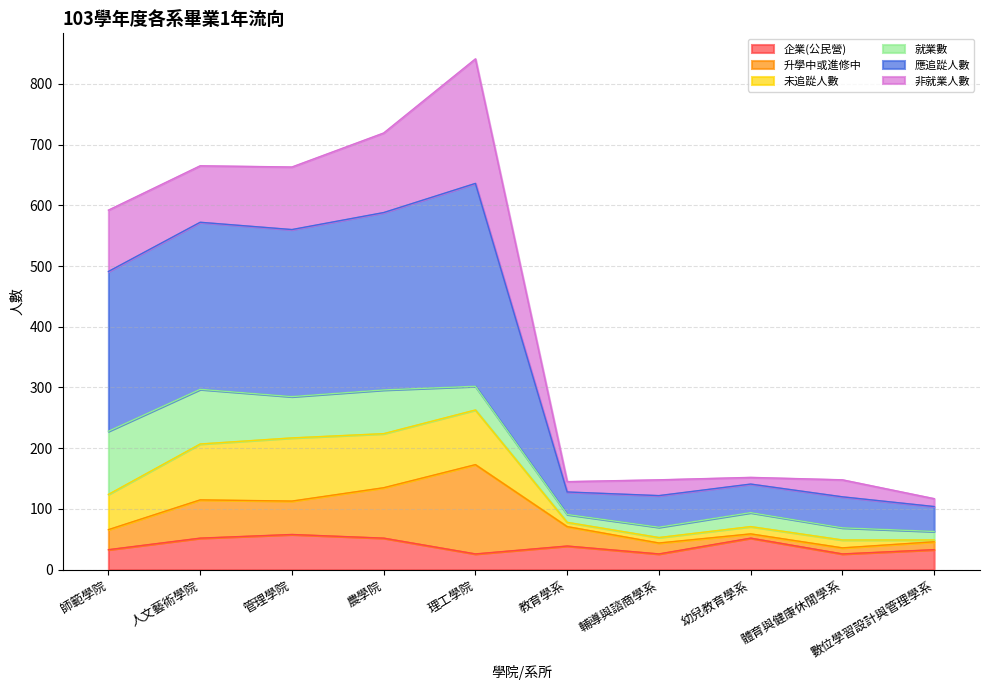

At which category is the sum across all series the highest?

理工學院